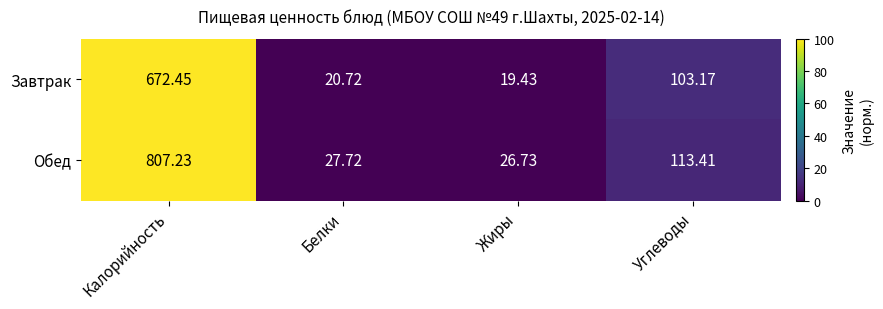

At which category does the chart reach its minimum across all series?

Жиры